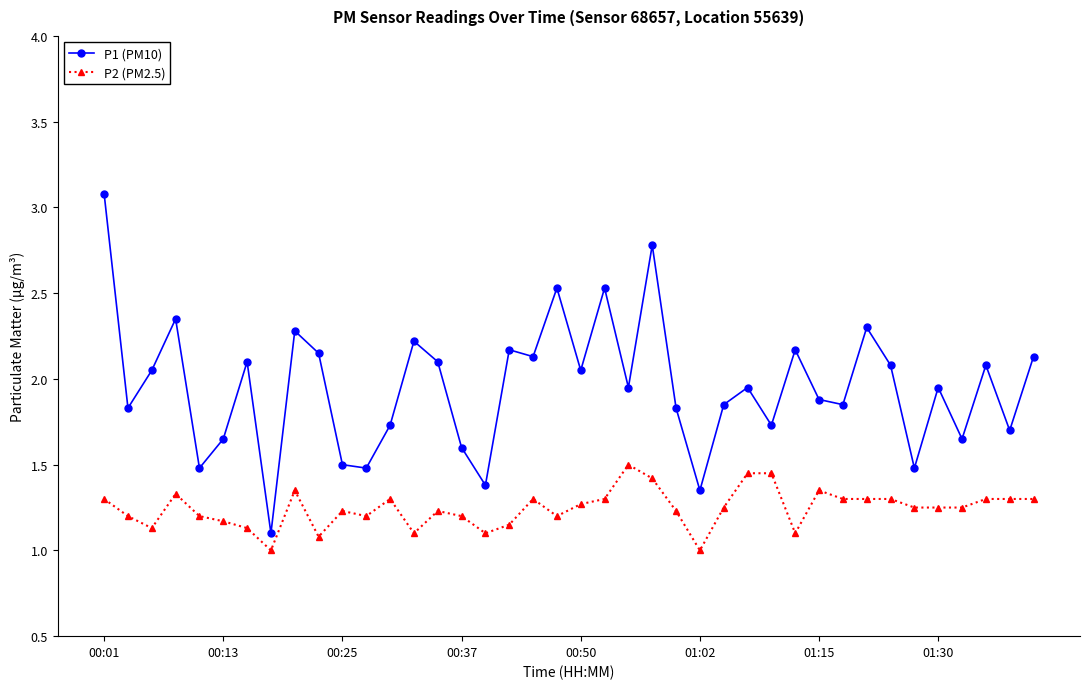

What is the sum of all P1 (PM10) values?

78.2